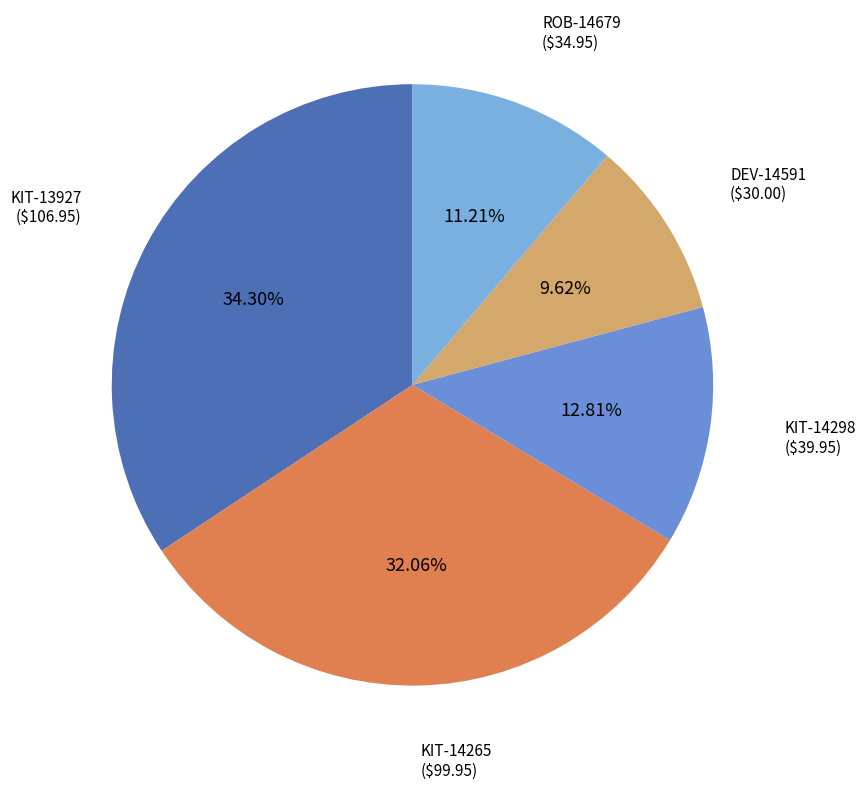

To the nearest percent, what is the average slice percentage?

20%